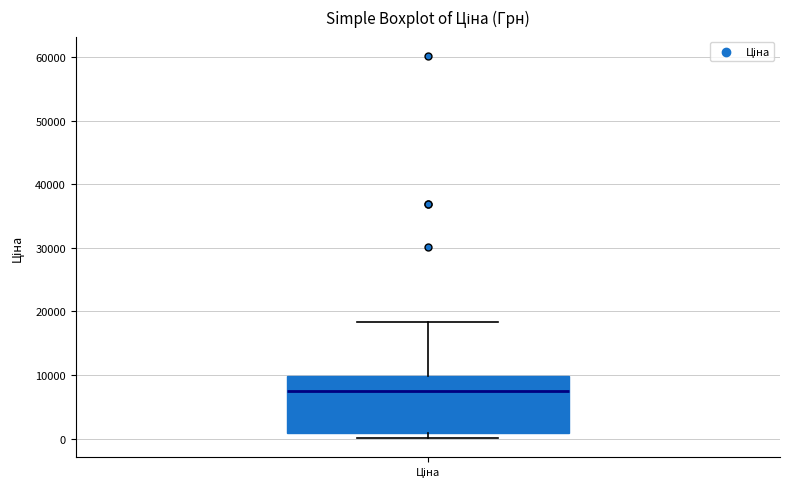

Where is the lower edge of the box for Ціна on the y-axis? The values are not printed on the chart, so give them approximately, as read against the axis.

1000